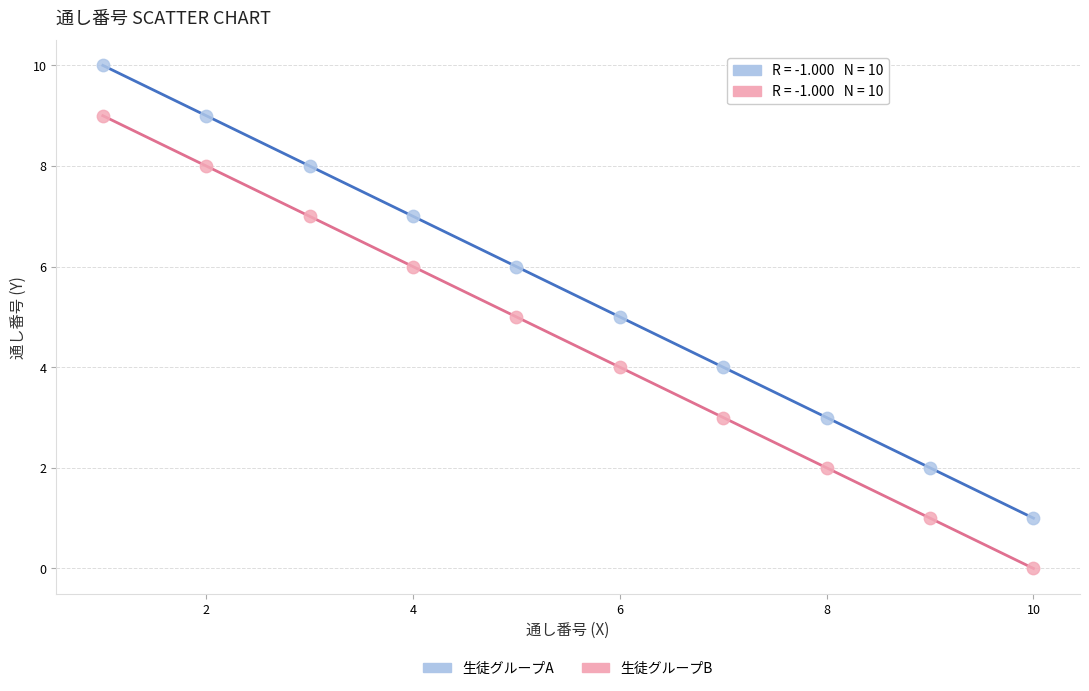

Which series reaches the minimum Y coordinate?

生徒グループB